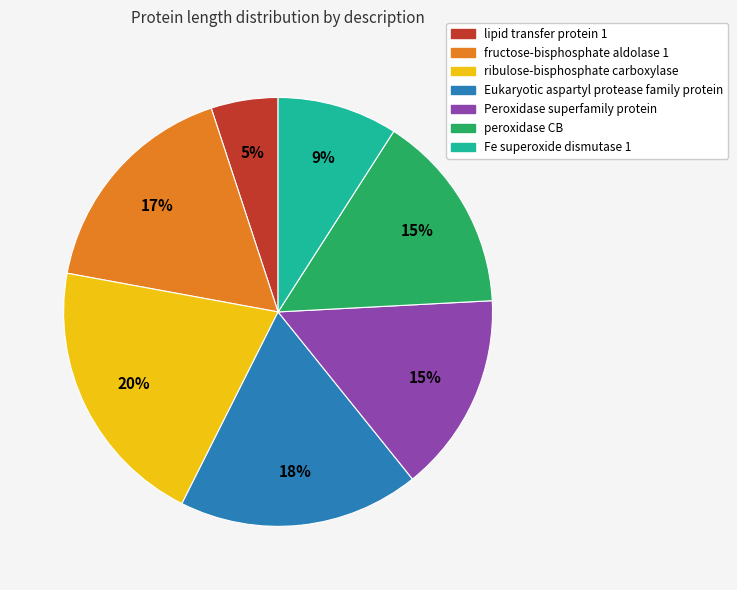

To the nearest percent, what portion does ribulose-bisphosphate carboxylase represent?

20%